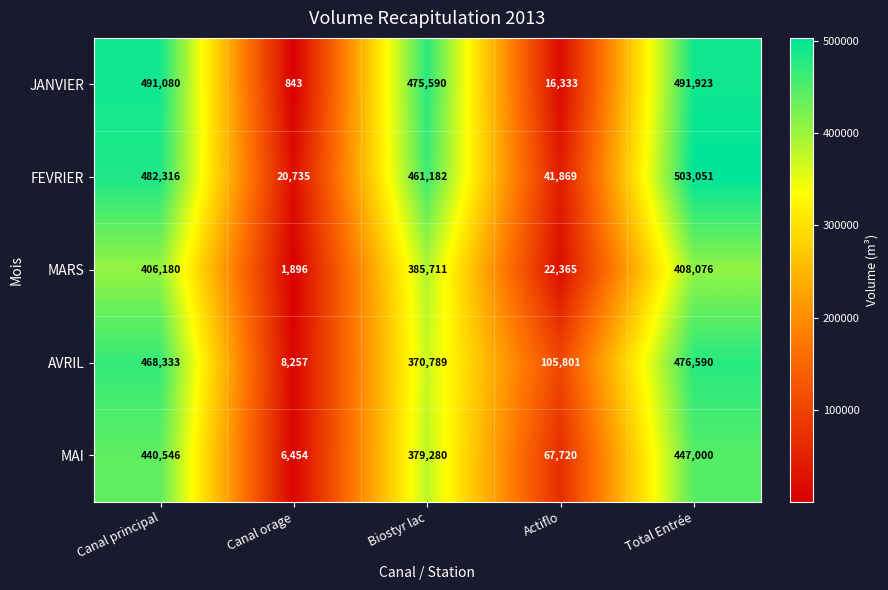

What is the greatest value displayed?

503051